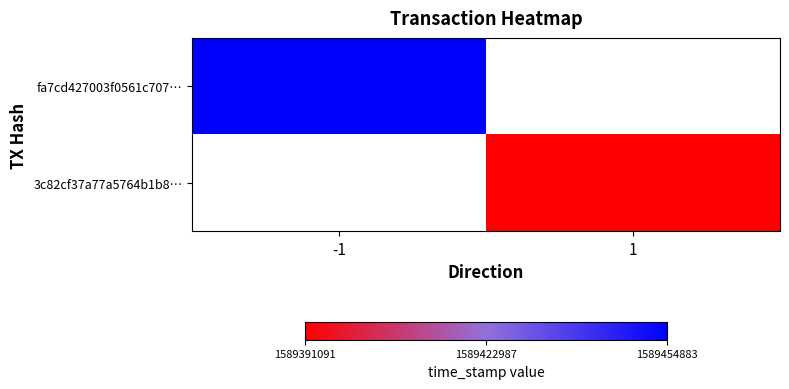

Where is fa7cd427003f0561c707… nearest to the value 1589454883?

-1